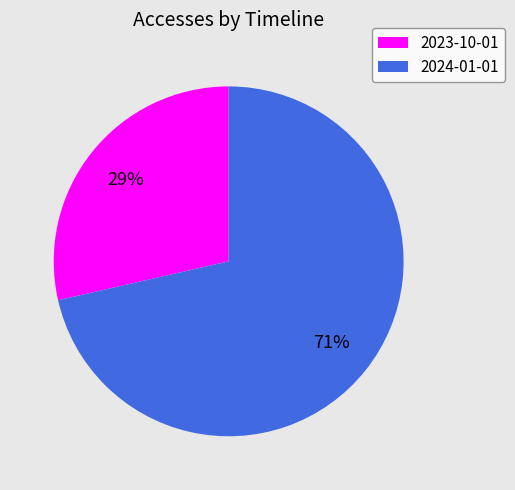

Which category has the biggest portion of the pie?

2024-01-01